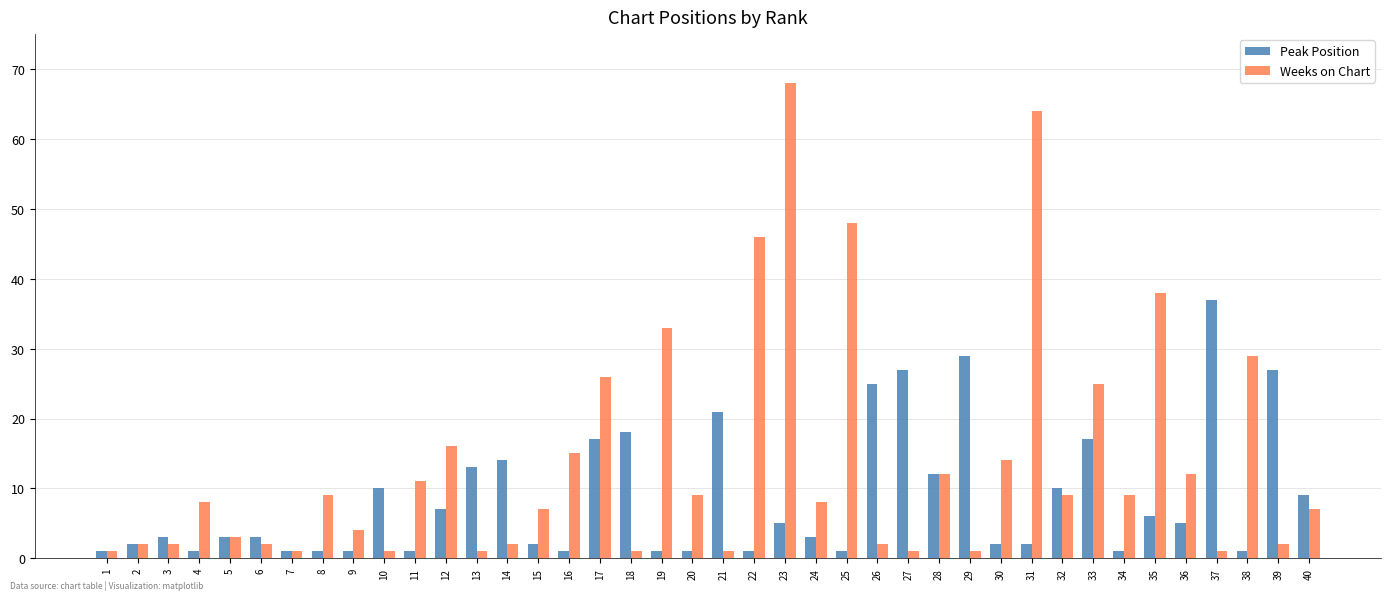

Which category has the highest value in the Weeks on Chart series?

23